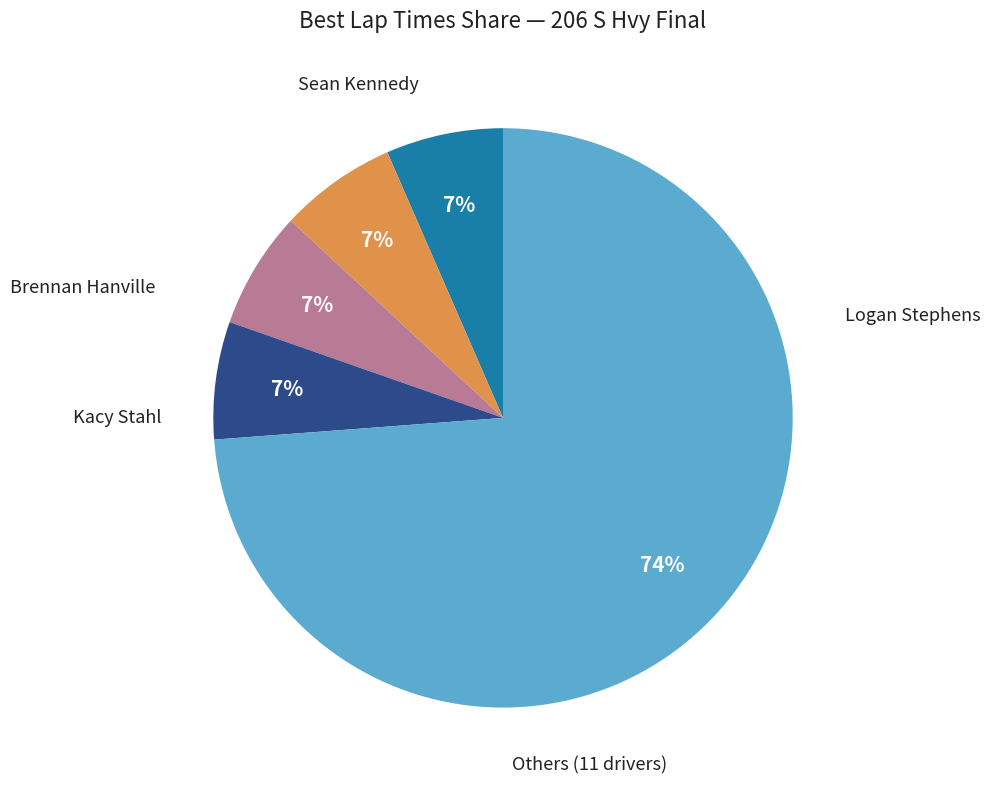

Is there any slice that represents more than half of the pie?

Yes